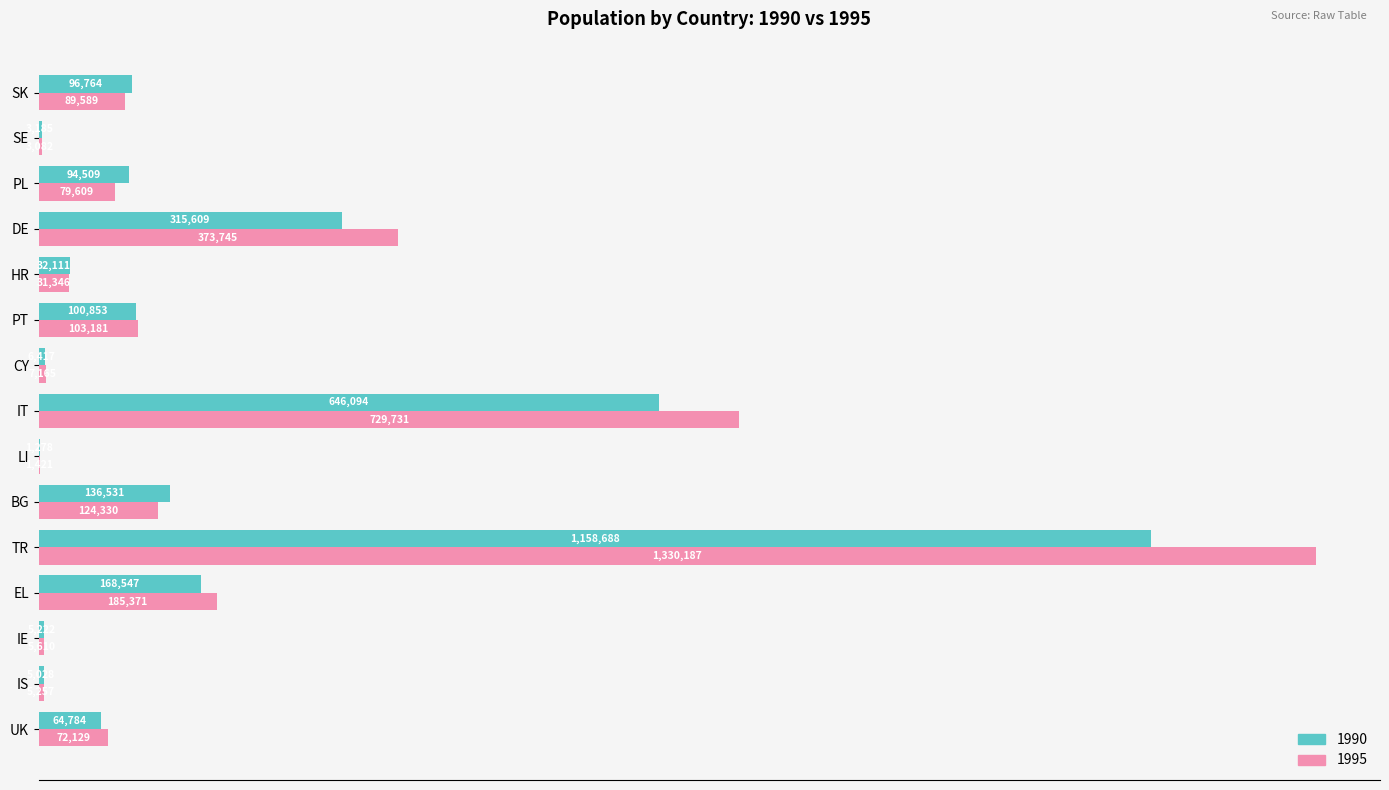

What is the total value across all series at CY?

13582